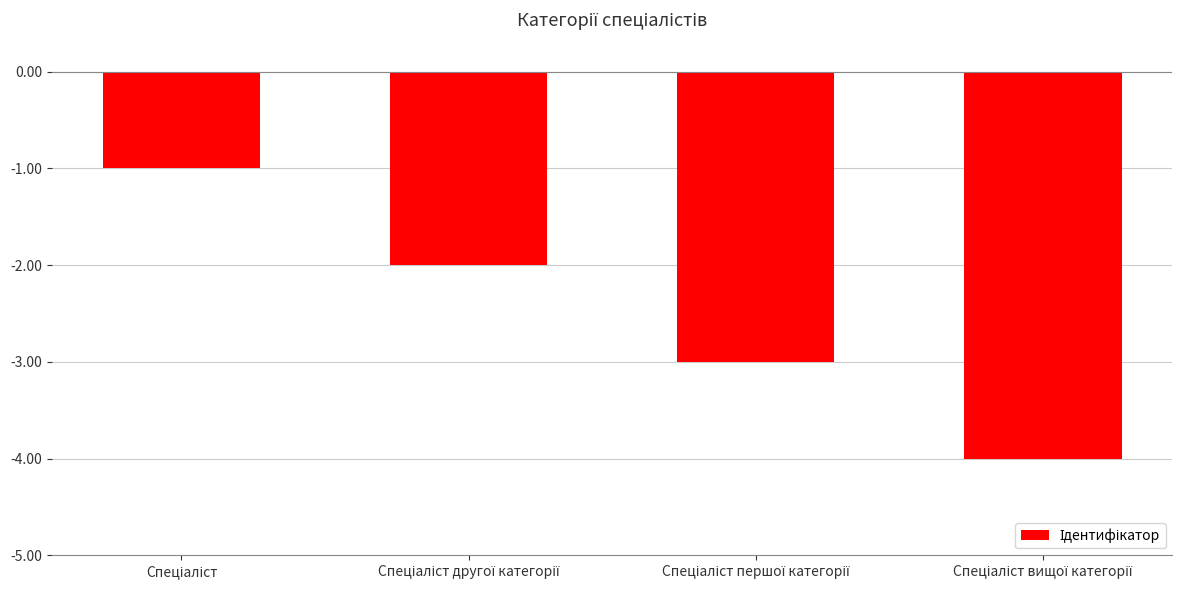

What is the value of the 1st bar from the left?

-1